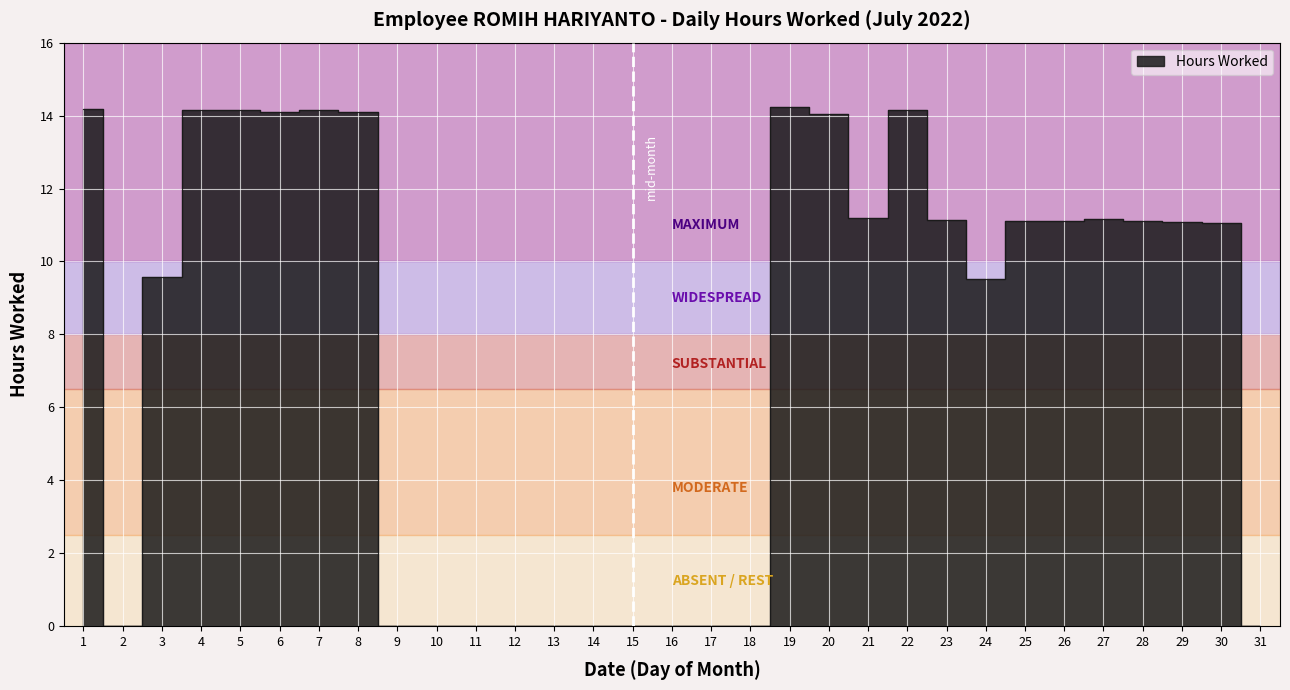

Rank the categories by value from lowest to highest.

2, 9, 10, 11, 12, 13, 14, 15, 16, 17, 18, 31, 24, 3, 30, 29, 28, 25, 26, 23, 27, 21, 20, 8, 6, 7, 5, 4, 22, 1, 19